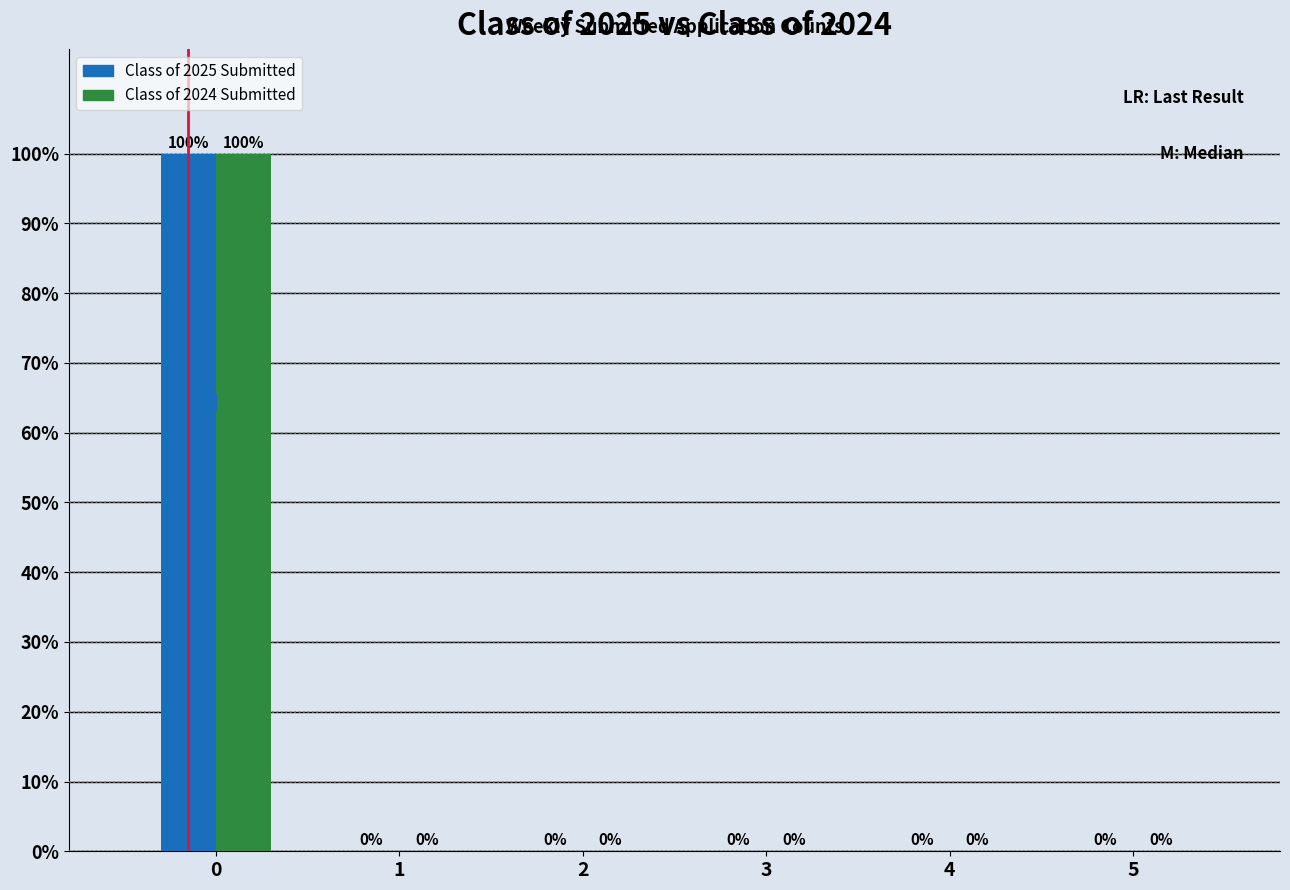

Reading left to right, list every range on the x-axis with the height of the bar of each series over it.

-0.5 to 0.5: Class of 2025 Submitted=100	Class of 2024 Submitted=100
0.5 to 1.5: Class of 2025 Submitted=0	Class of 2024 Submitted=0
1.5 to 2.5: Class of 2025 Submitted=0	Class of 2024 Submitted=0
2.5 to 3.5: Class of 2025 Submitted=0	Class of 2024 Submitted=0
3.5 to 4.5: Class of 2025 Submitted=0	Class of 2024 Submitted=0
4.5 to 5.5: Class of 2025 Submitted=0	Class of 2024 Submitted=0